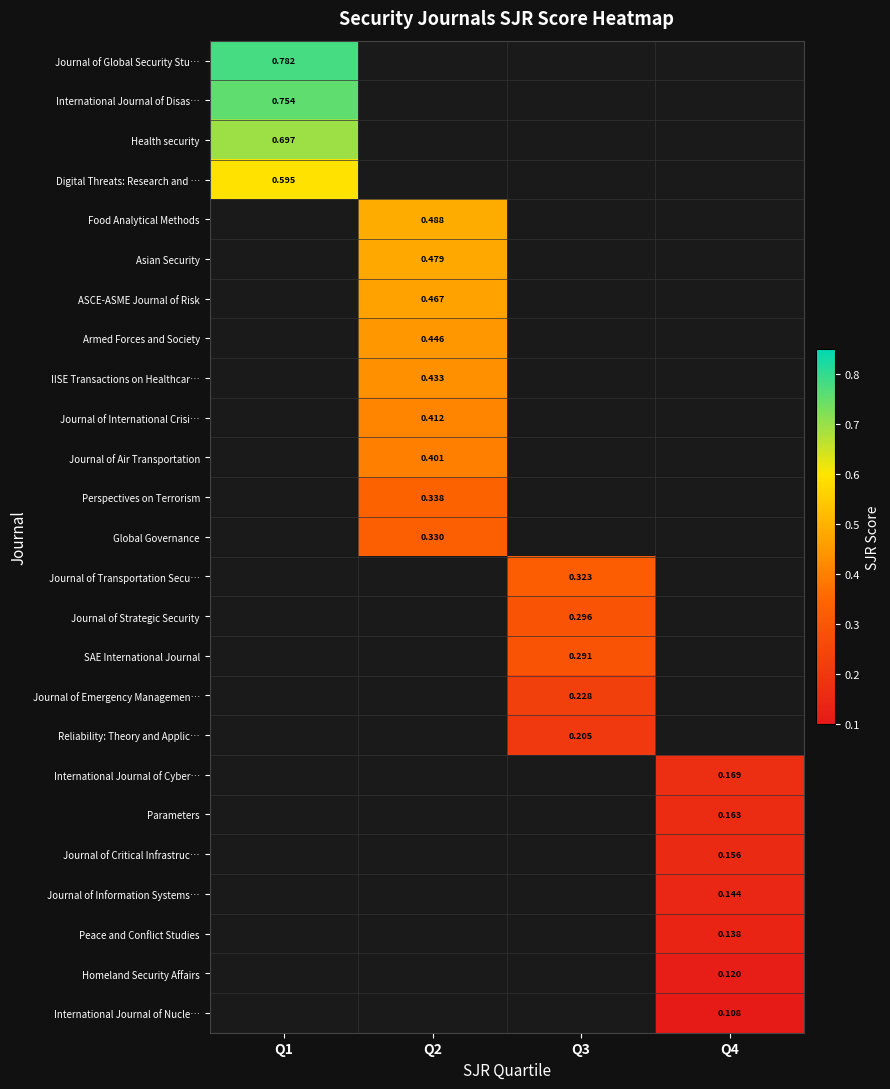

Is the value of International Journal of Nucle… at Q4 greater than the value of Journal of International Crisi… at Q2?

No